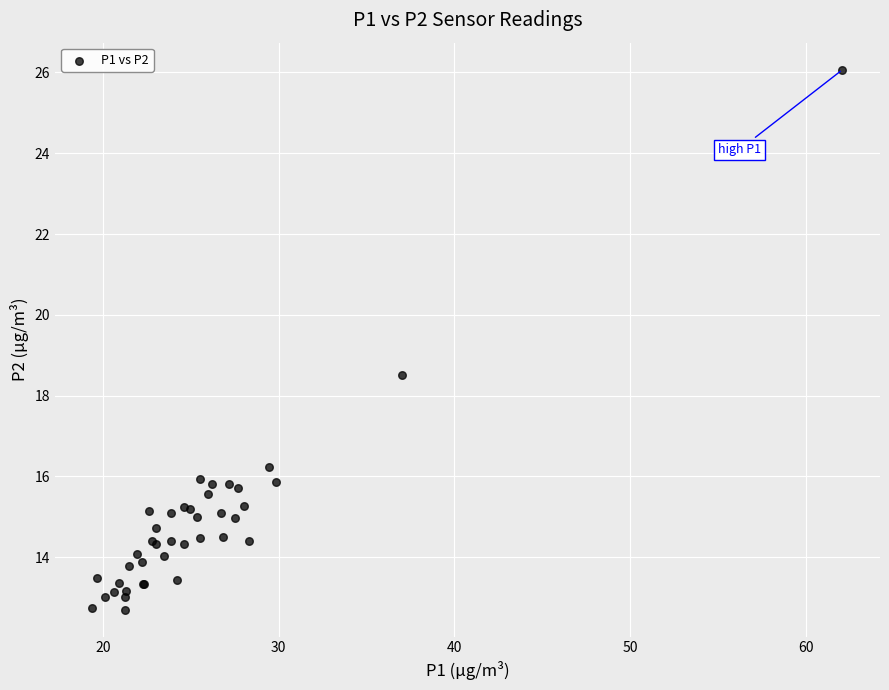

What Y value in the scatter plot is closest to 19?

18.5